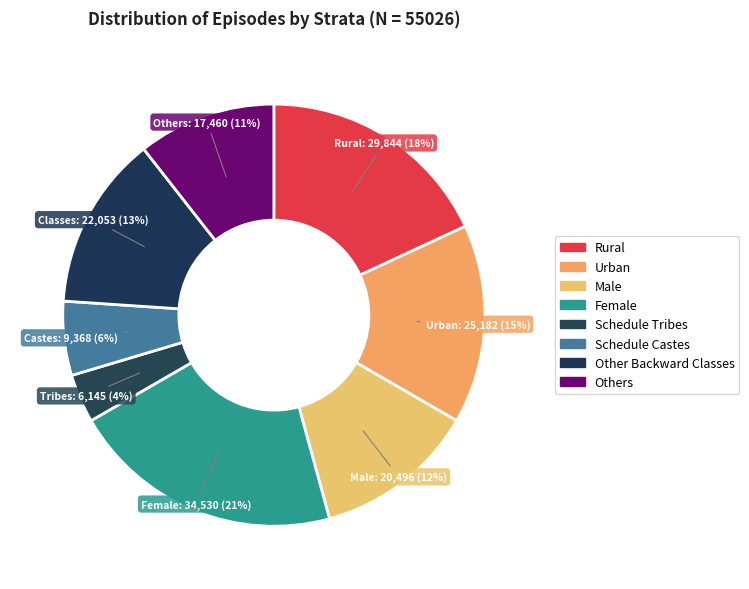

The Schedule Castes slice represents 6% of the pie. True or false?

True